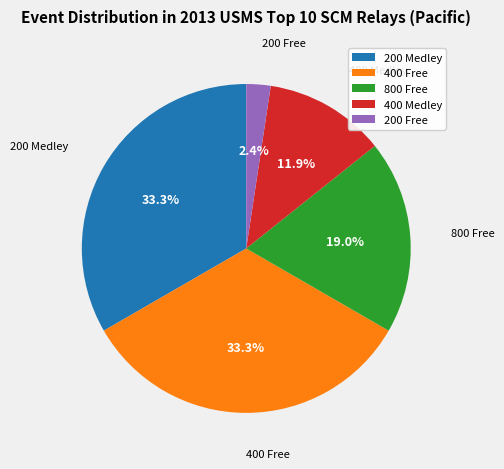

Do 400 Medley and 800 Free together represent more than half of the pie?

No